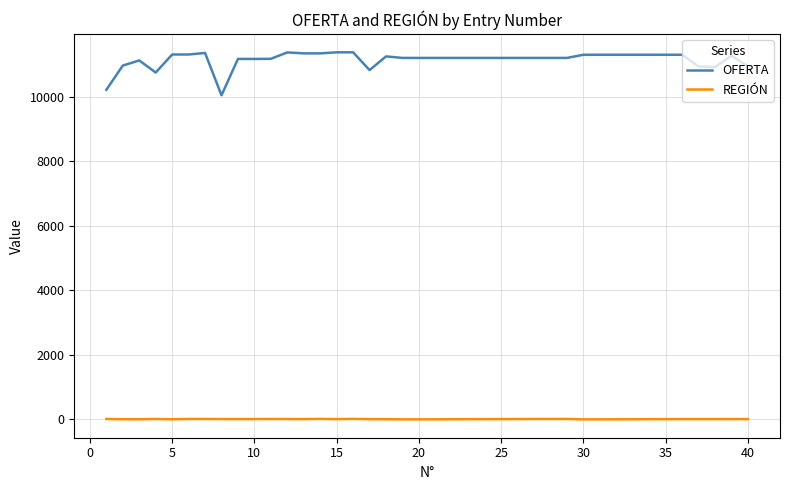

Rank the series by their maximum value, from lowest to highest.

REGIÓN, OFERTA